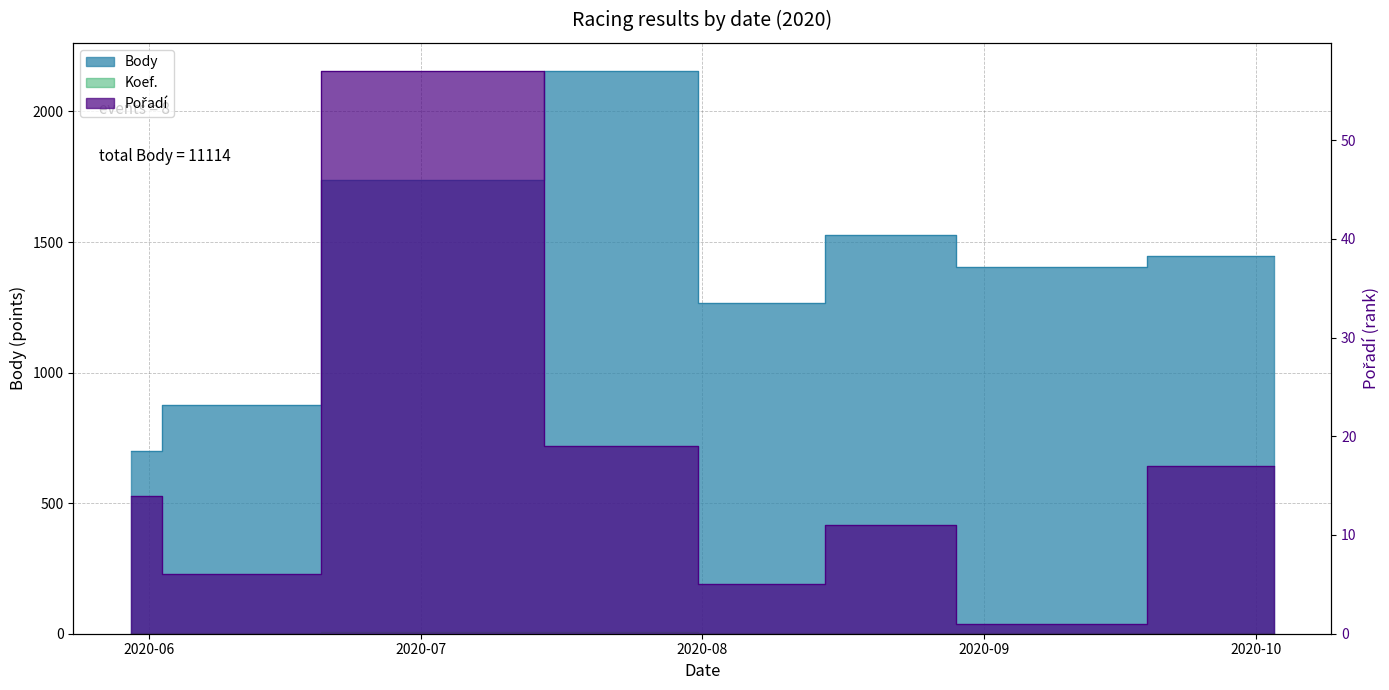

Where is Koef. nearest to the value 5?

2020-08-22